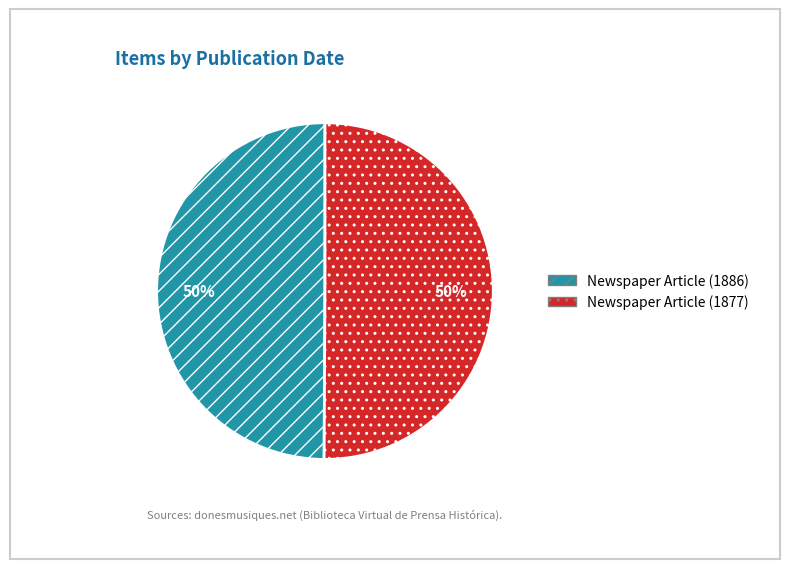

Count the number of slices in the pie.

2